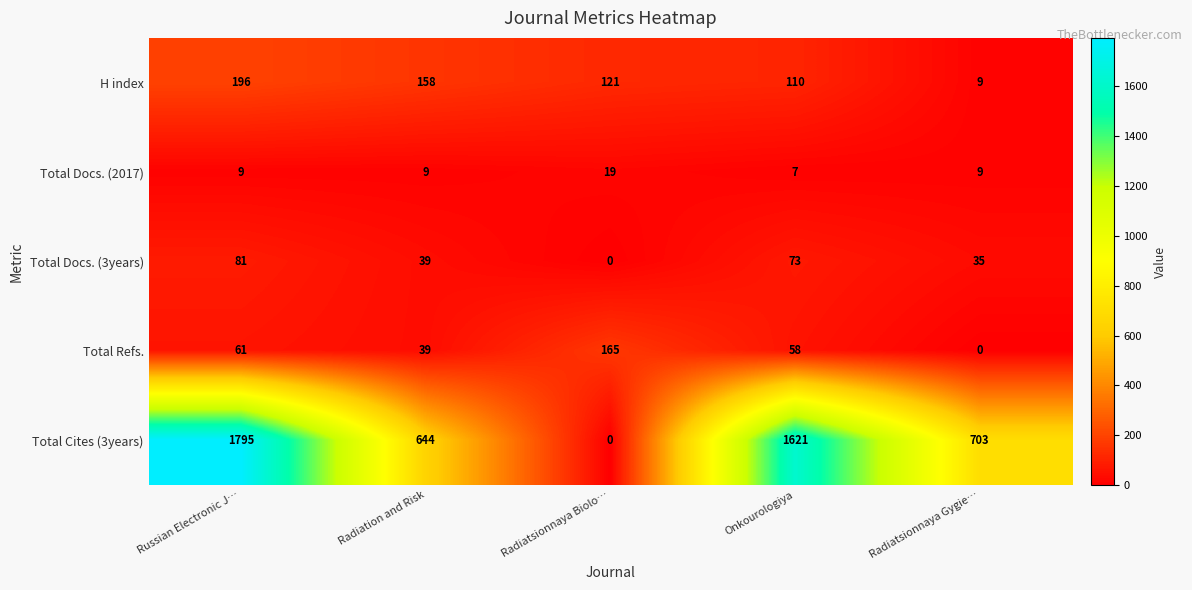

Is it true that H index equals 64 at Onkourologiya?

False